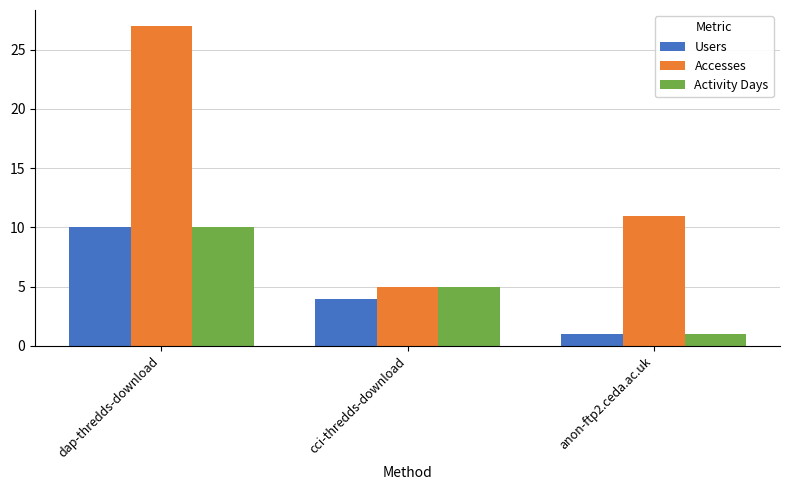

How many groups of bars are there?

3